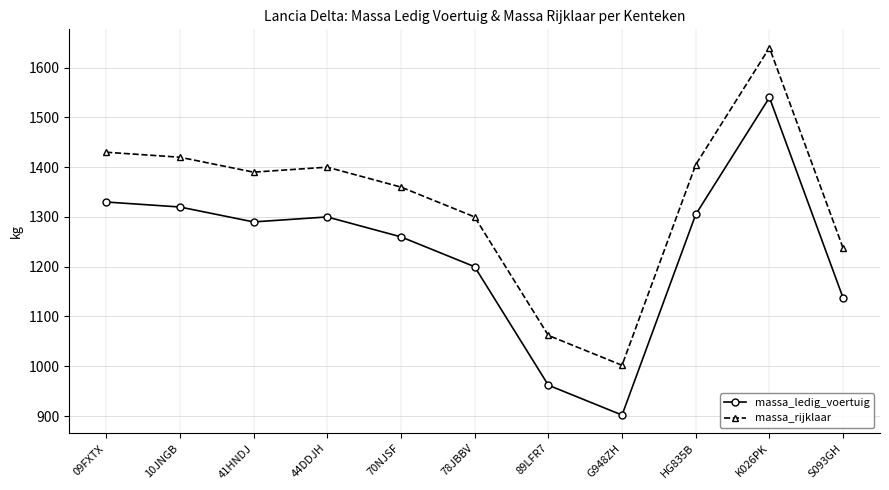

In massa_rijklaar, how many points are lower than both neighbors (excluding endpoints)?

2